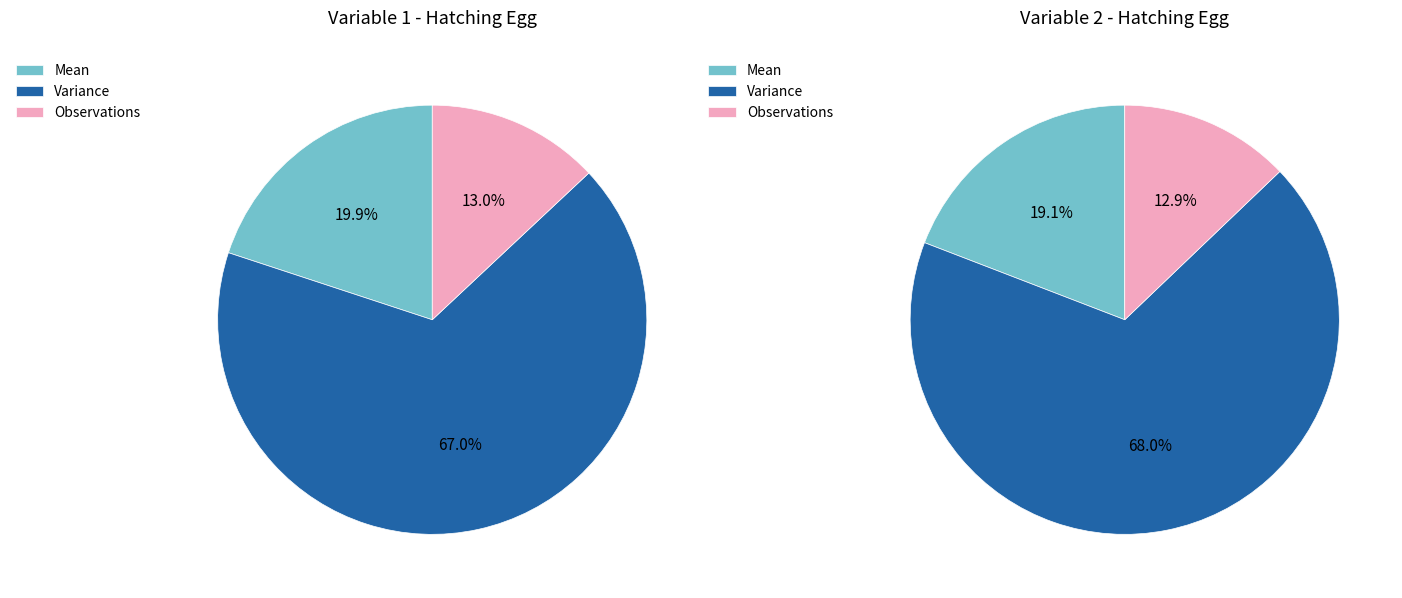

Rank the series by their maximum value, from lowest to highest.

Variable 1, Variable 2